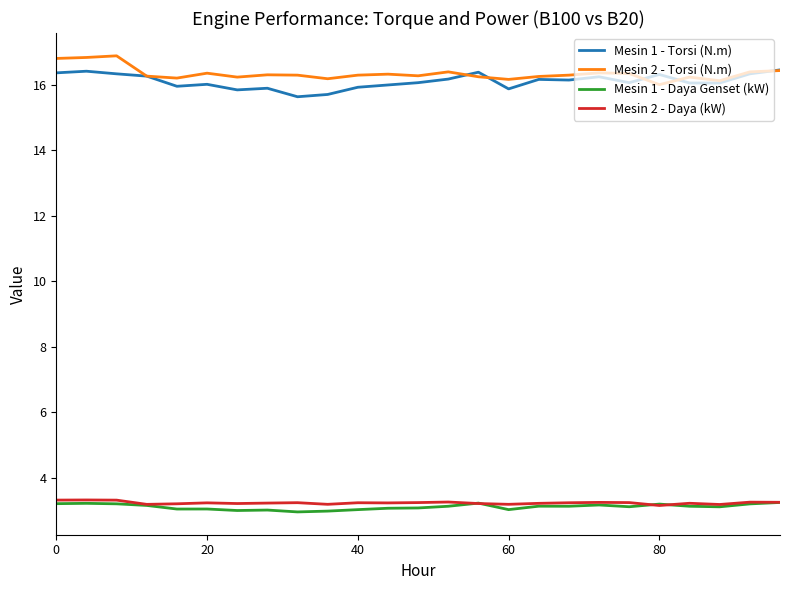

True or false: Mesin 1 - Daya Genset (kW) and Mesin 1 - Torsi (N.m) intersect in this chart.

False